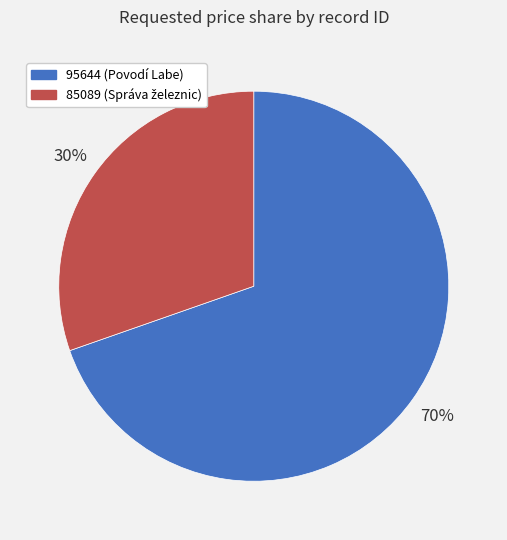

The 95644 slice represents 70% of the pie. True or false?

True